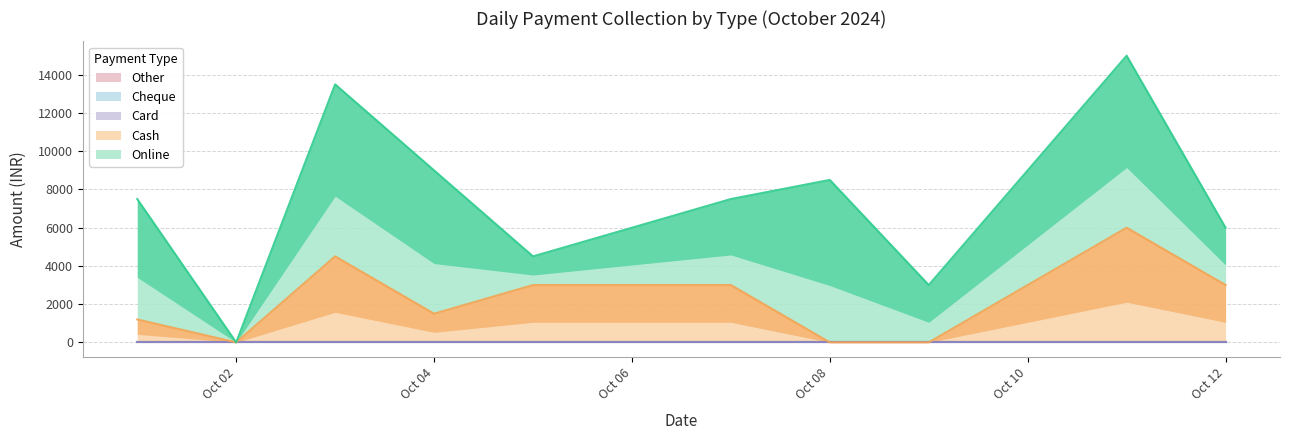

Count the number of data series in this chart.

5